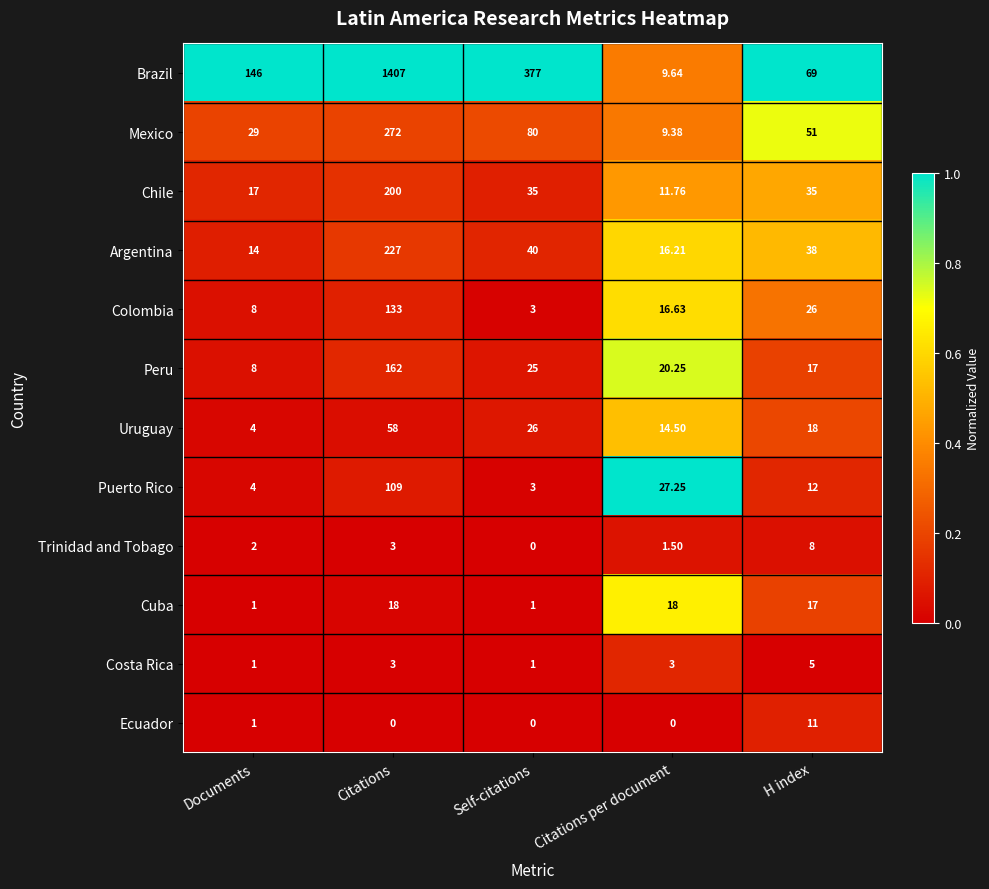

At which label is Peru closest to 85?

Self-citations